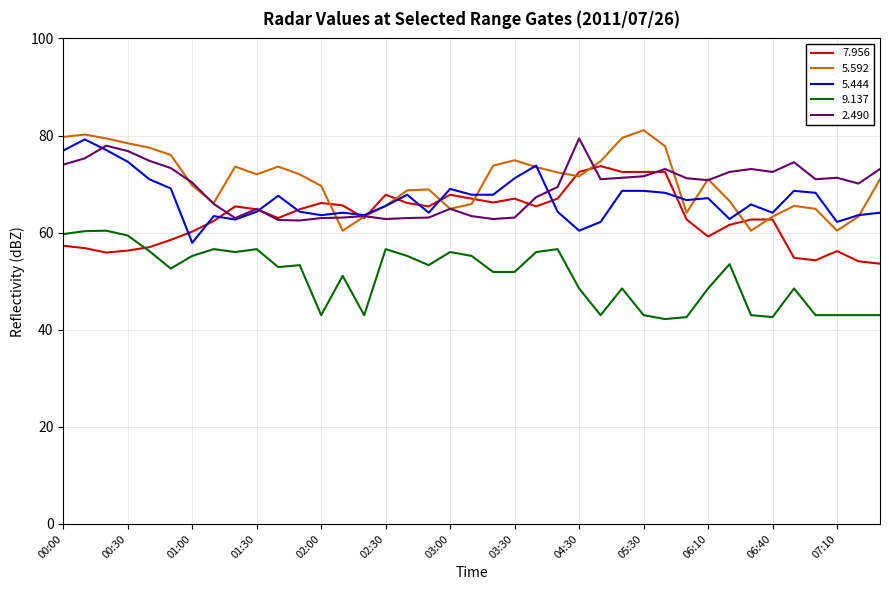

True or false: 9.137 and 5.444 cross at least once.

False